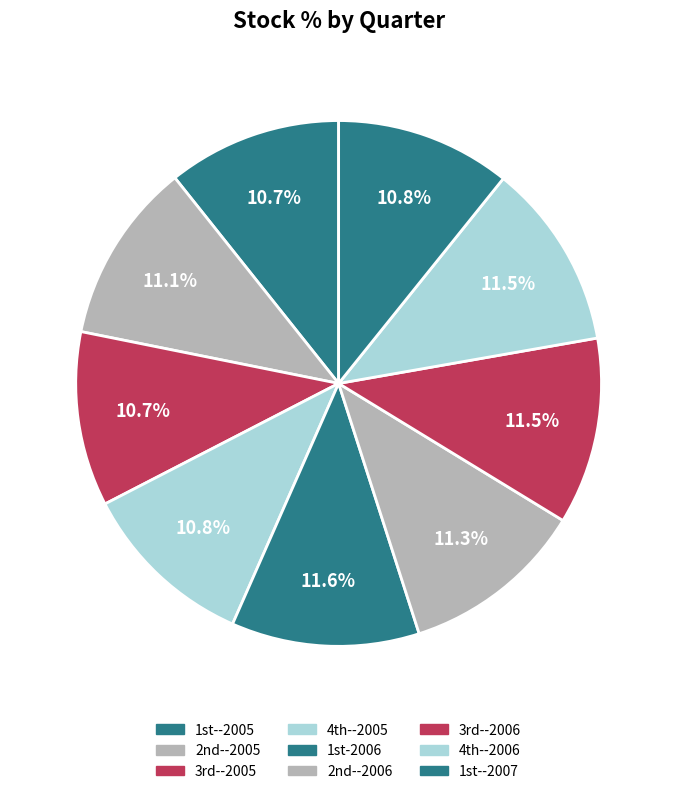

How many slices are in this pie chart?

9